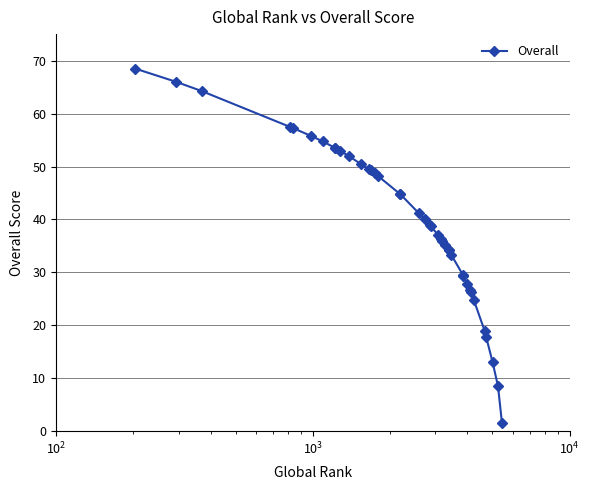

How many data points are above 40?

19